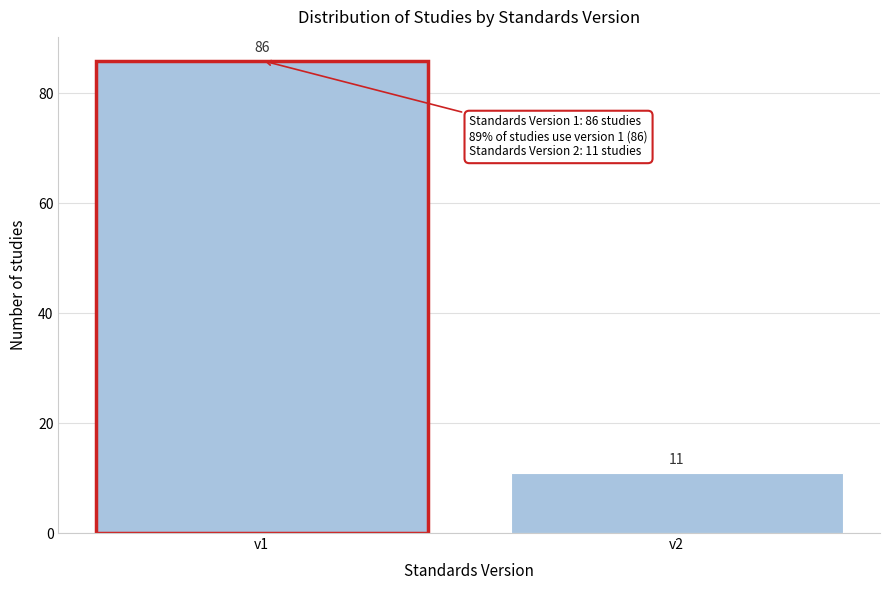

Reading right to left, transcribe all the data shown in this chart.

11	86